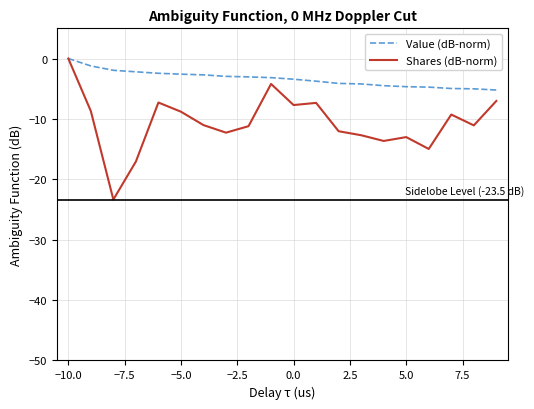

What is the lowest value of the Shares (dB-norm) series?

-23.4